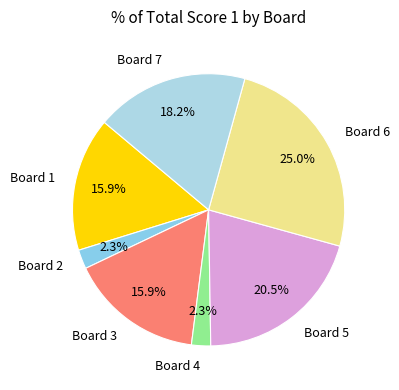

Is Board 3 the majority of the pie?

No